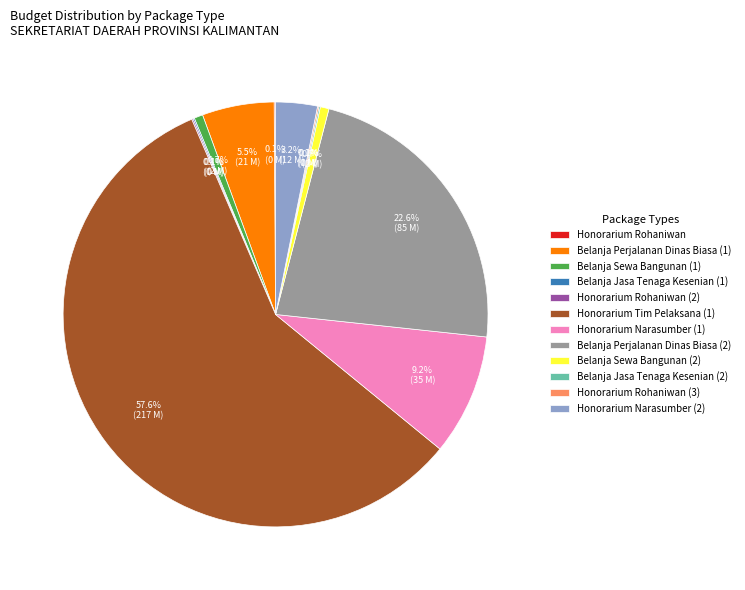

What percentage is the Belanja Perjalanan Dinas Biasa (2) slice, to the nearest percent?

23%